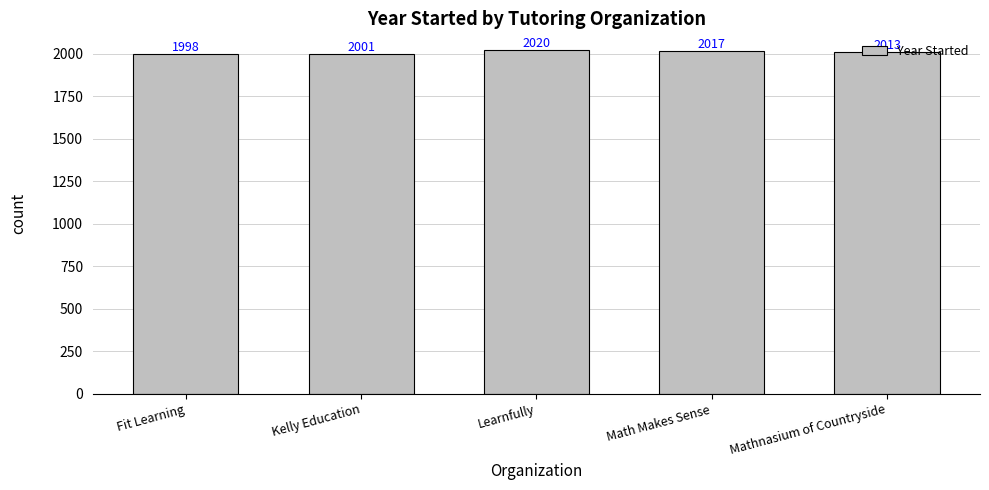

Reading left to right, transcribe all the data shown in this chart.

Fit Learning=1998	Kelly Education=2001	Learnfully=2020	Math Makes Sense=2017	Mathnasium of Countryside=2013